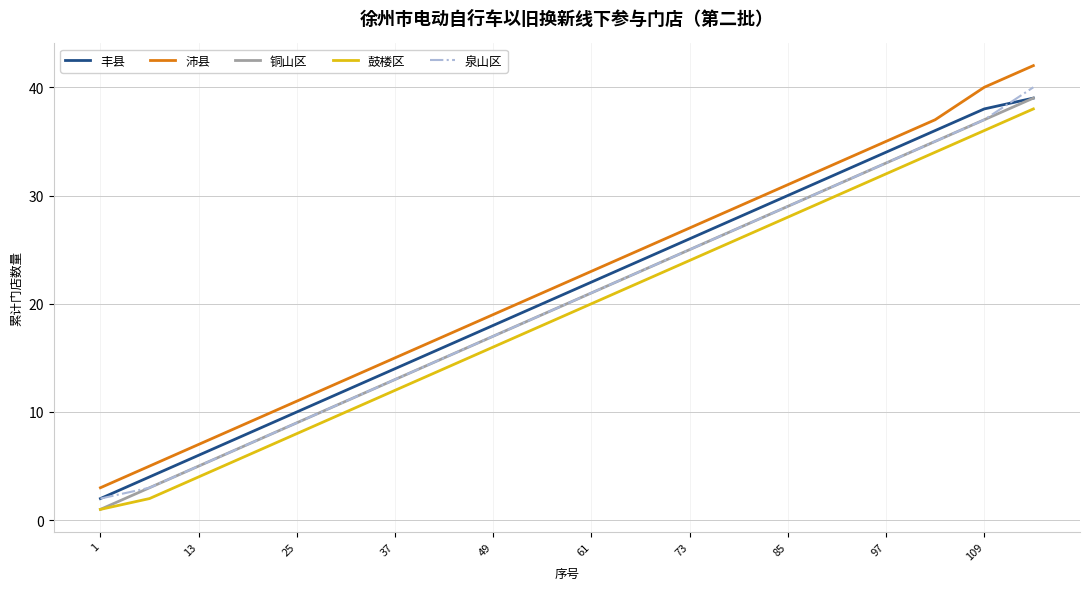

Reading left to right, extract all data points from this chart.

丰县: 2	4	6	8	10	12	14	16	18	20	22	24	26	28	30	32	34	36	38	39
沛县: 3	5	7	9	11	13	15	17	19	21	23	25	27	29	31	33	35	37	40	42
铜山区: 1	3	5	7	9	11	13	15	17	19	21	23	25	27	29	31	33	35	37	39
鼓楼区: 1	2	4	6	8	10	12	14	16	18	20	22	24	26	28	30	32	34	36	38
泉山区: 2	3	5	7	9	11	13	15	17	19	21	23	25	27	29	31	33	35	37	40